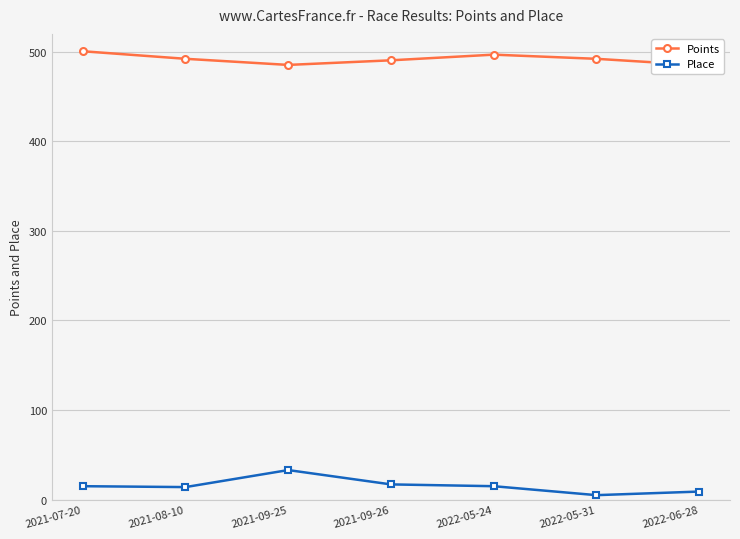

Which has a higher value, 2022-05-31 or 2021-09-26?

2022-05-31